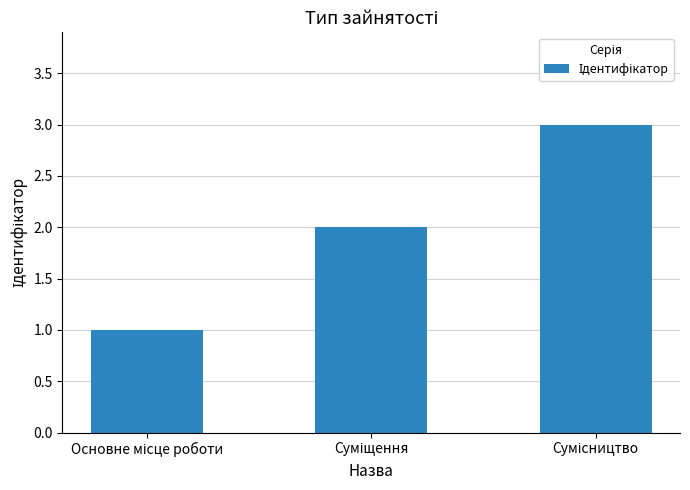

What is the greatest value displayed?

3